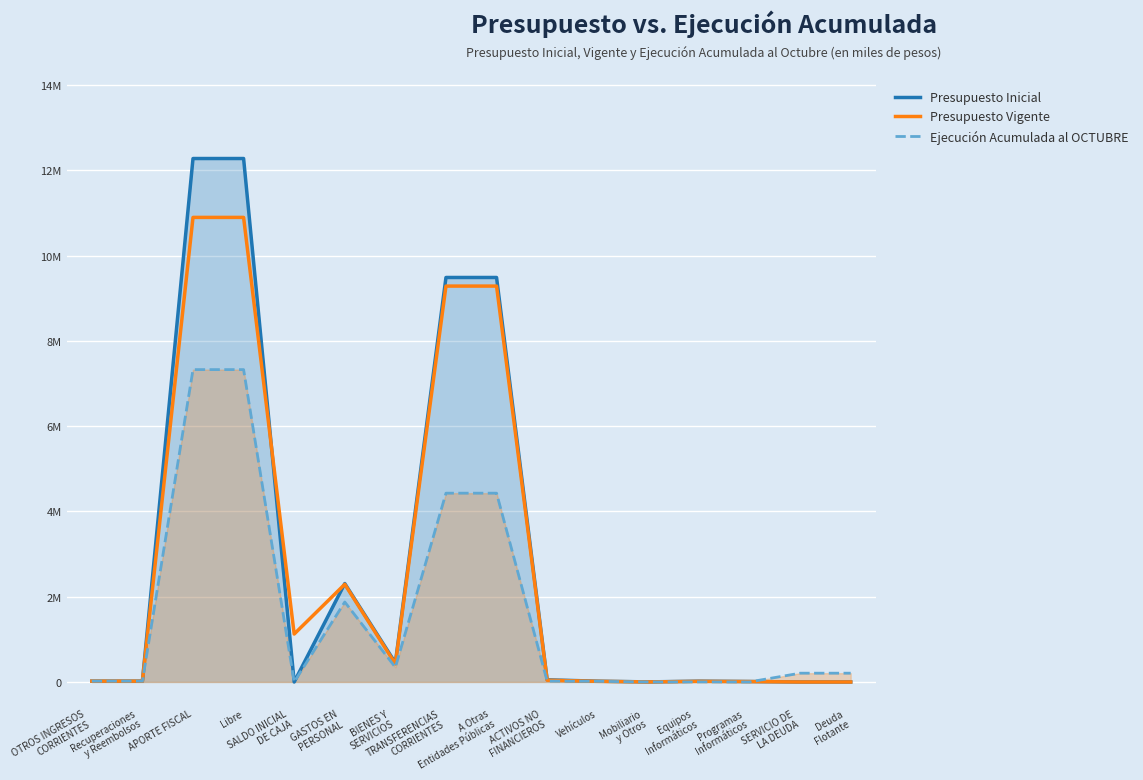

How many values in the Presupuesto Inicial series exceed 19421?

7